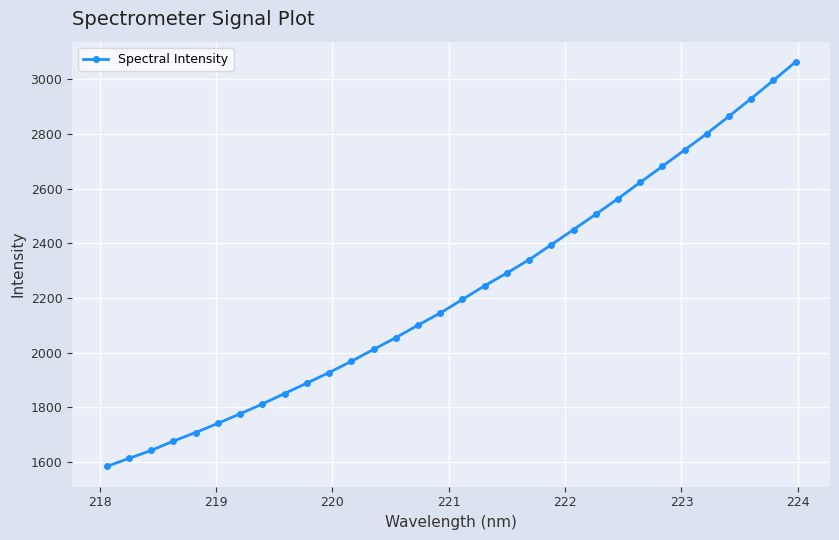

What is the difference between the maximum and minimum values?

1479.4